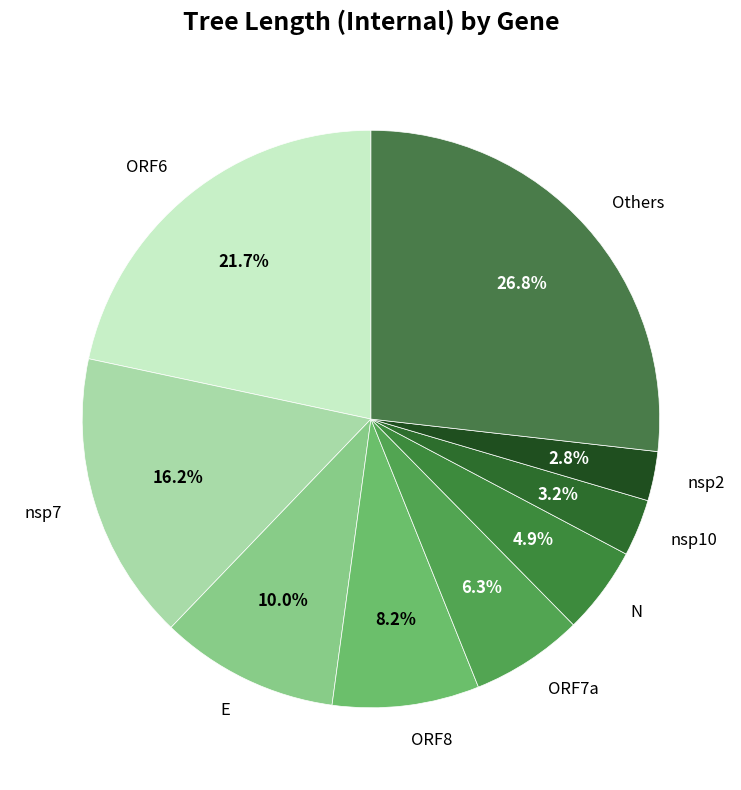

Which slice is the largest?

Others